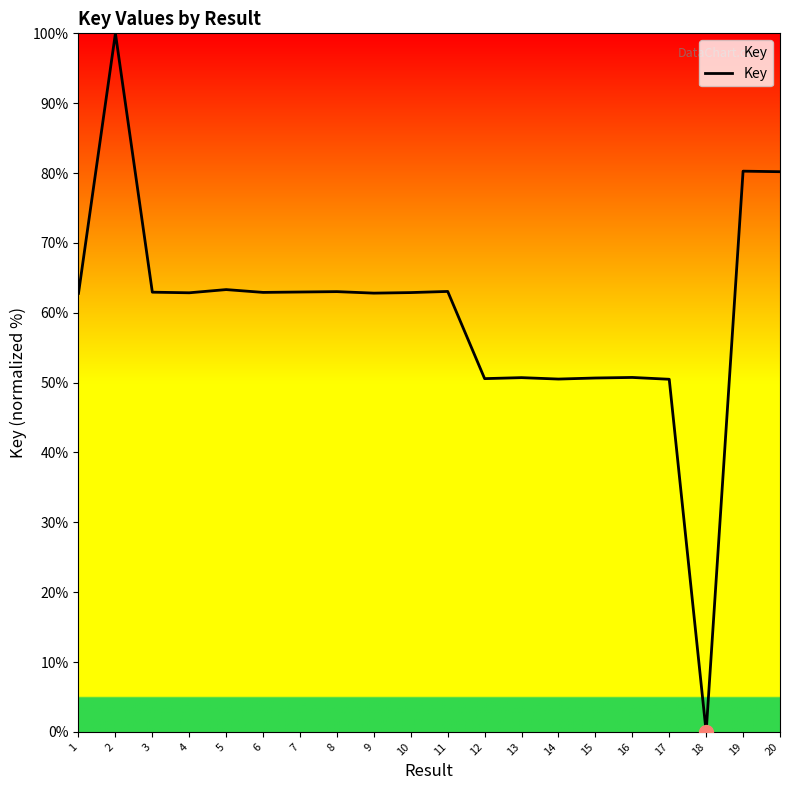

What is the change in value from 13 to 18?

-50.7